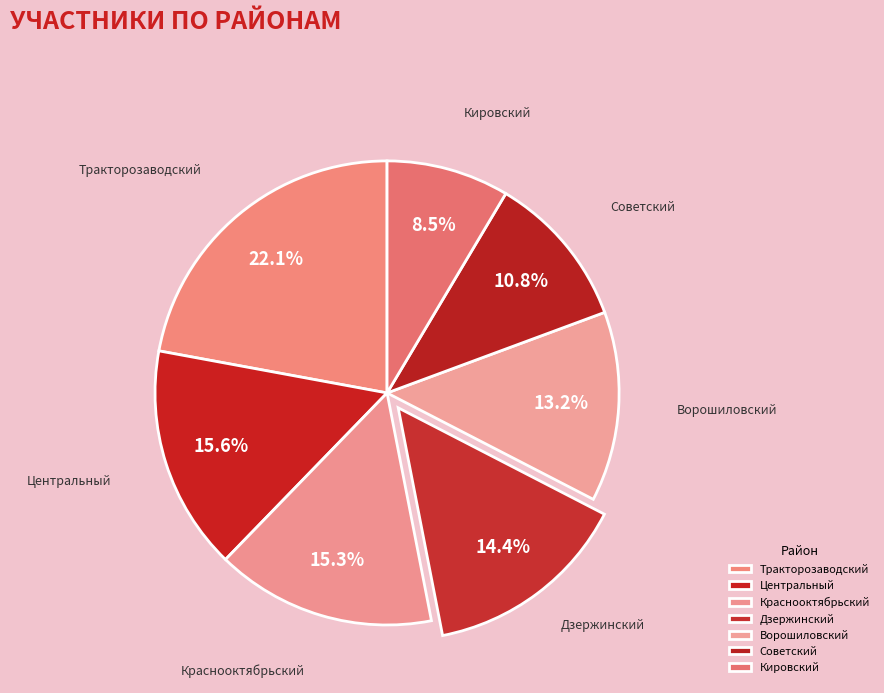

What percentage is NOT represented by Тракторозаводский?

77.9%